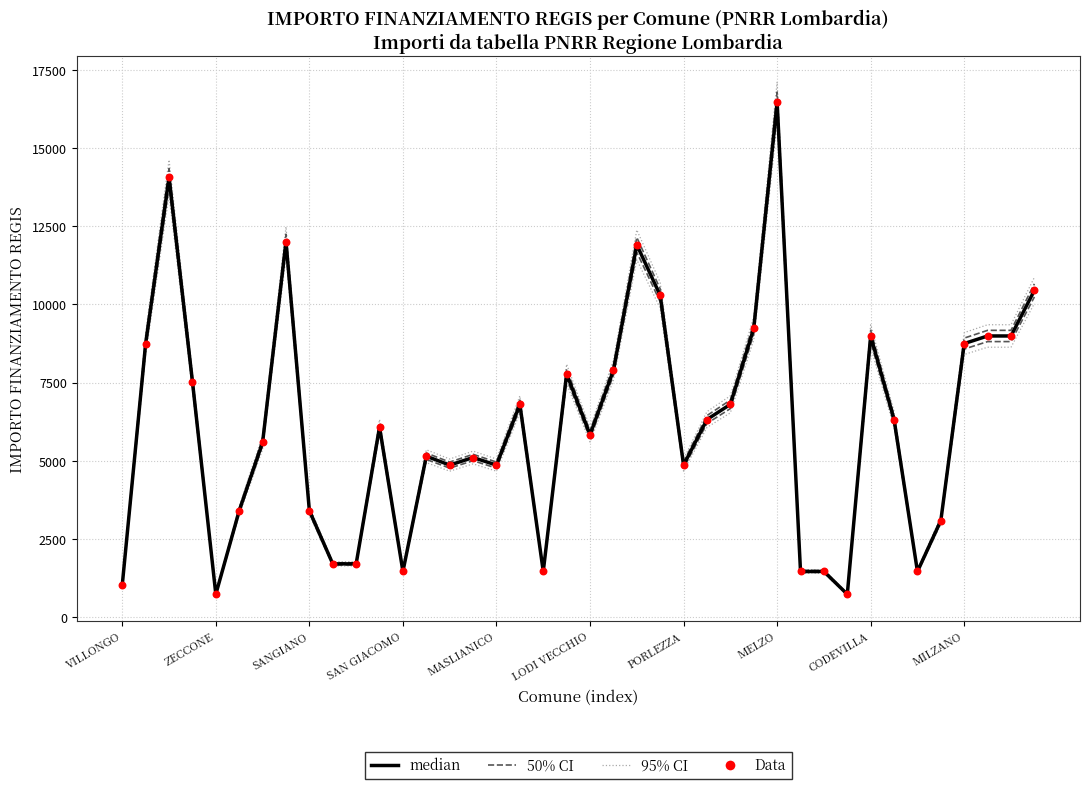

Which series has the largest Y range (max minus min)?

95% CI